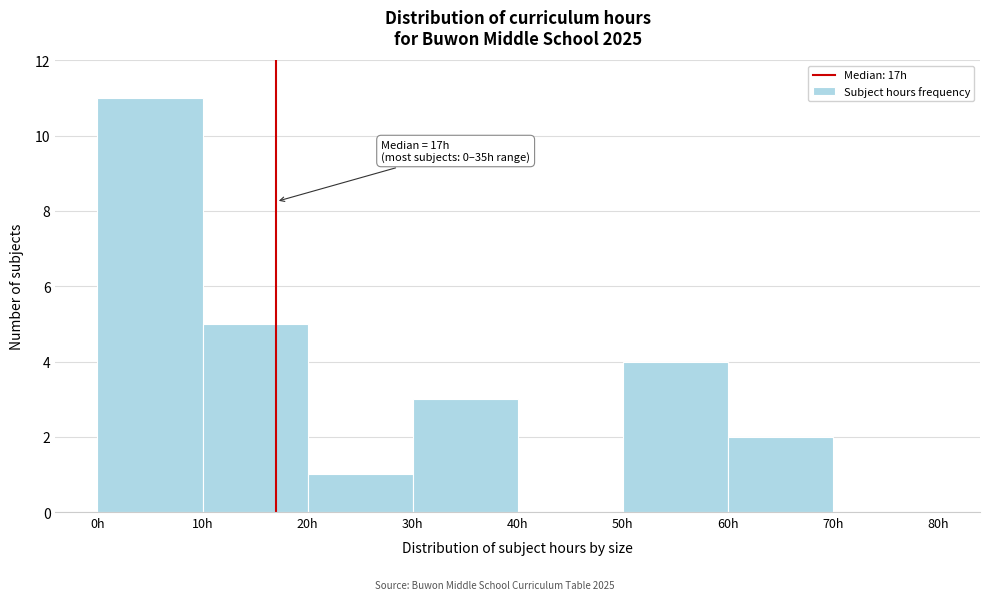

Which range on the x-axis has the tallest bar?

0 to 10